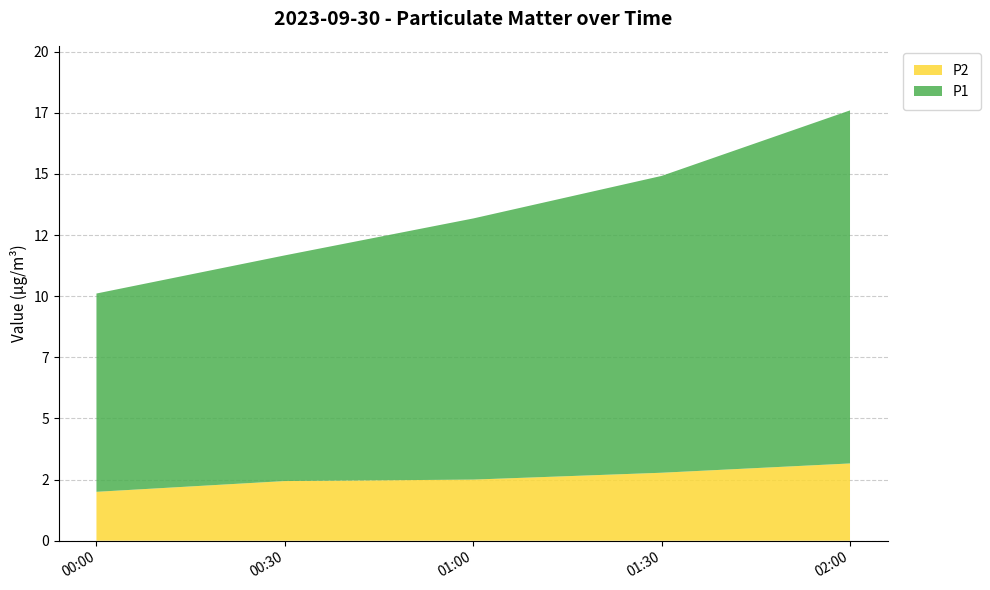

True or false: P2 and P1 intersect in this chart.

False